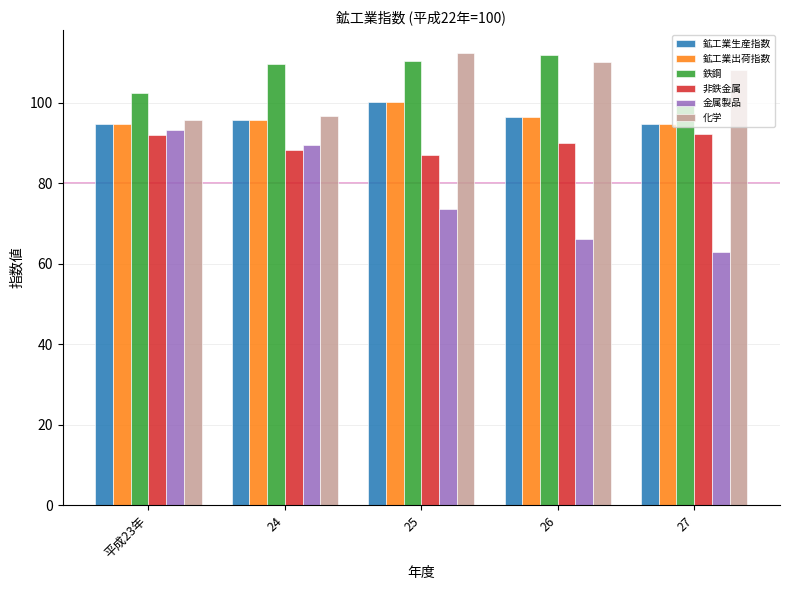

What is the value of the 非鉄金属 bar at the 4th from the left?

90.1